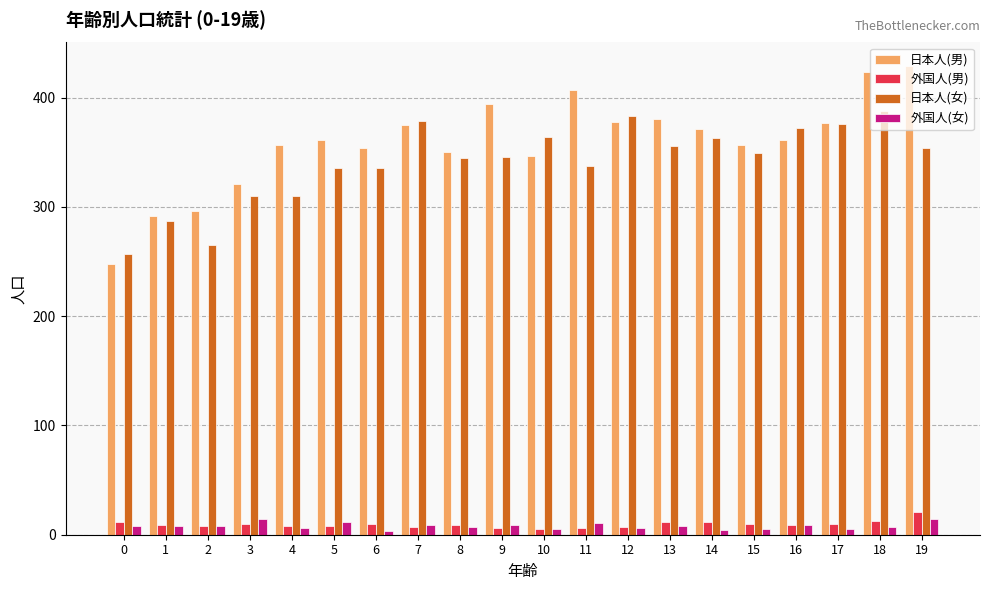

What is the difference between the highest and lowest values at 9?

388